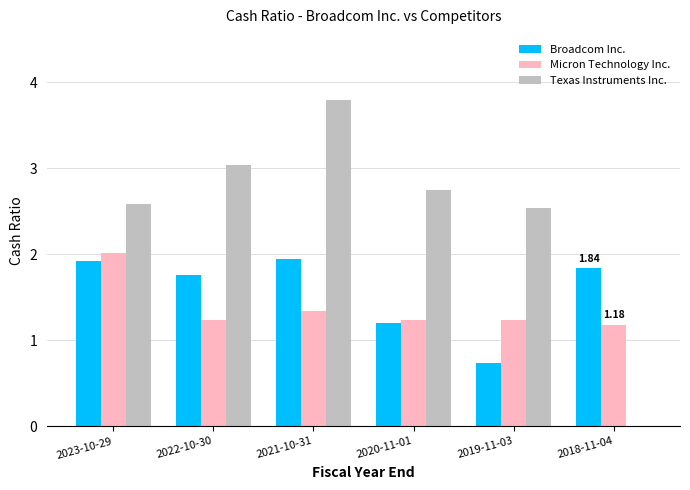

What is the sum of the Micron Technology Inc. values at 2021-10-31 and 2022-10-30?

2.6